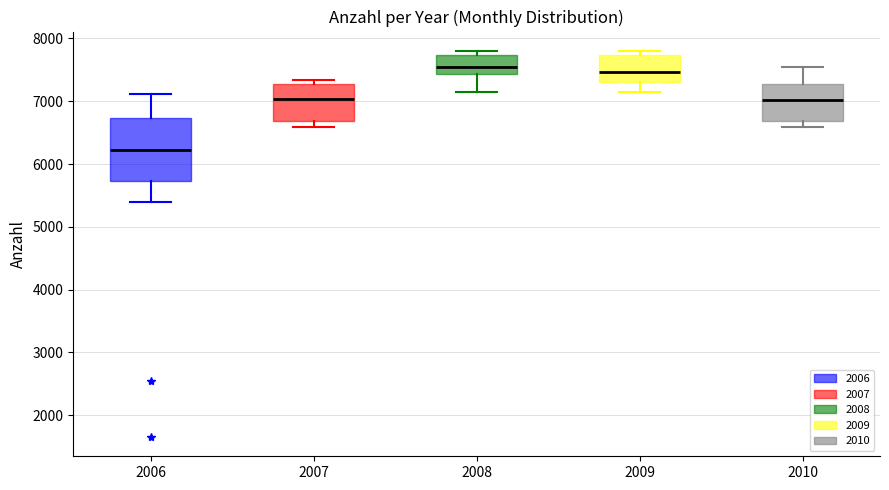

Reading left to right, read every box against the y-axis: the position of its median line, the range the box covers, and the ends of its whiskers. The values are not printed on the chart, so give them approximately, as read against the axis.

2006: median 6200, box 5700 to 6700, whiskers 5400 to 7100
2007: median 7000, box 6700 to 7300, whiskers 6600 to 7300 (just above the box's upper edge)
2008: median 7500, box 7400 to 7700, whiskers 7100 to 7800
2009: median 7500, box 7300 to 7700, whiskers 7100 to 7800
2010: median 7000, box 6700 to 7300, whiskers 6600 to 7500